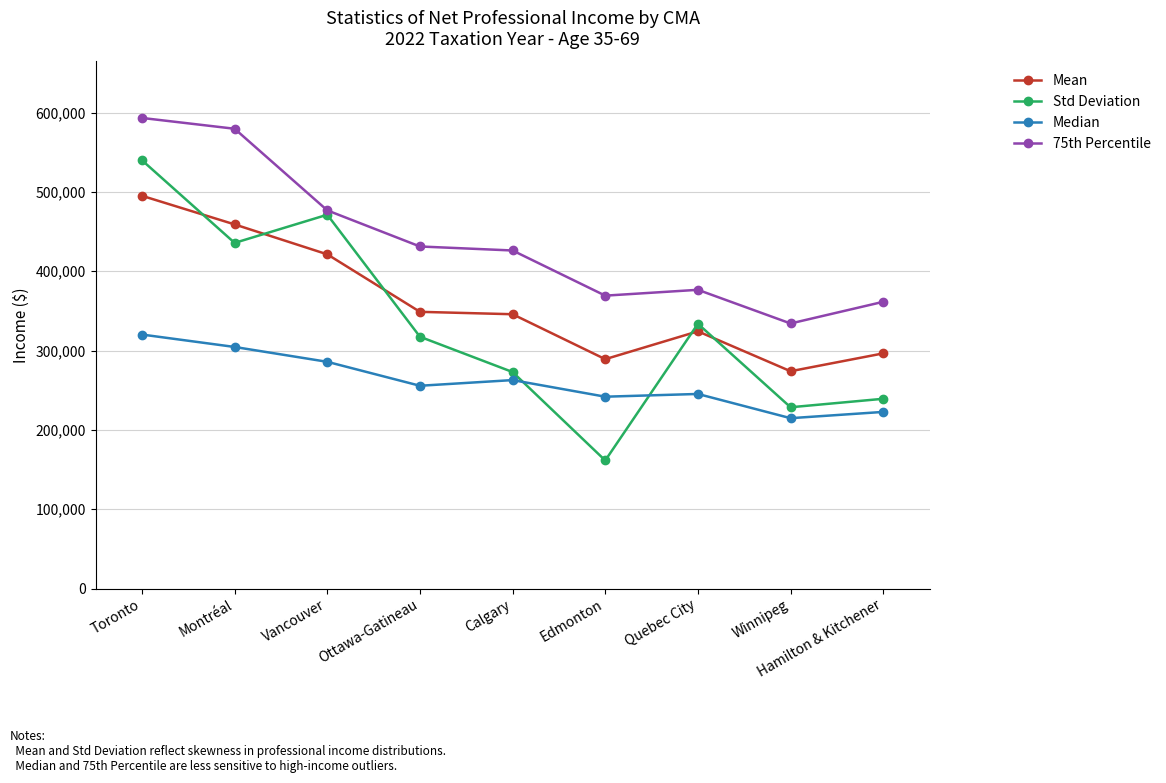

True or false: Mean and Std Deviation cross at least once.

True